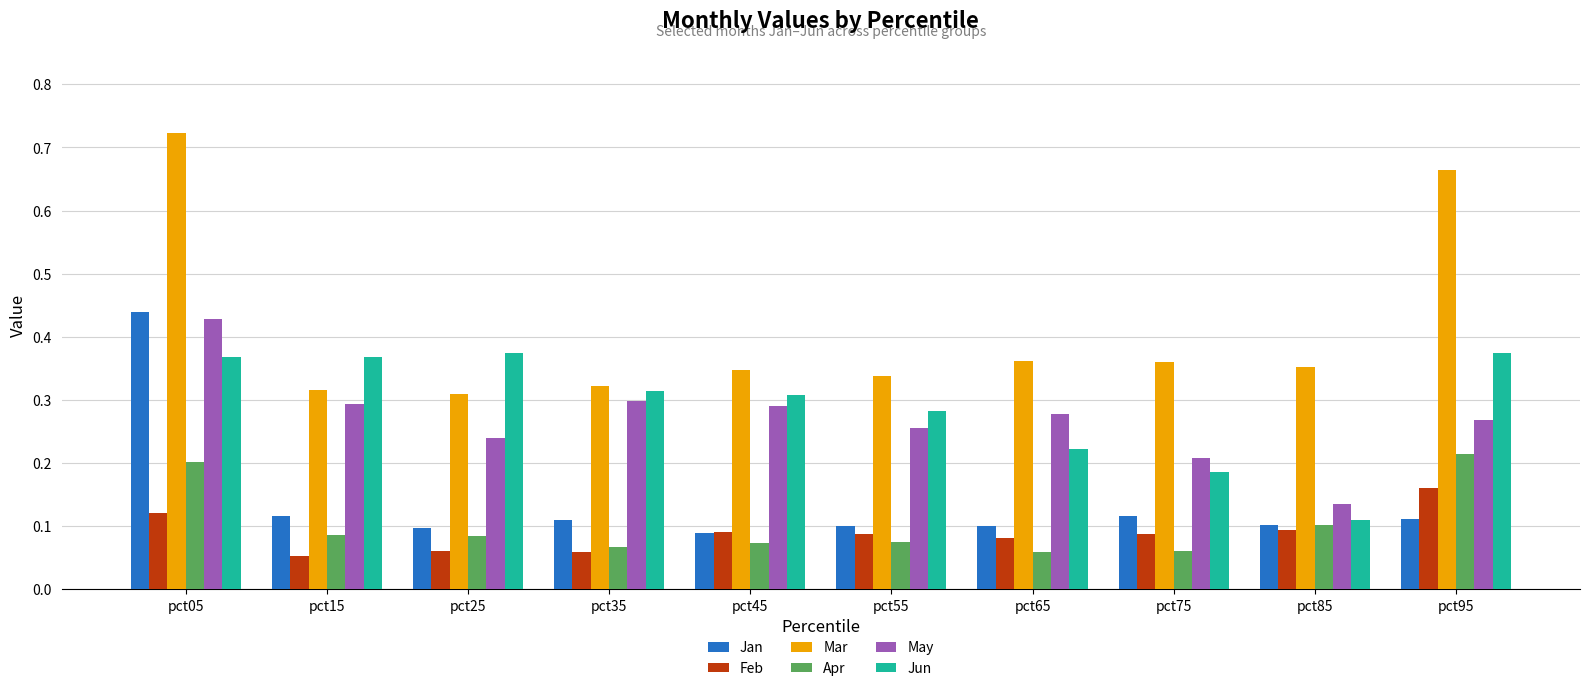

Count the Mar values in the range 0 to 1.

10